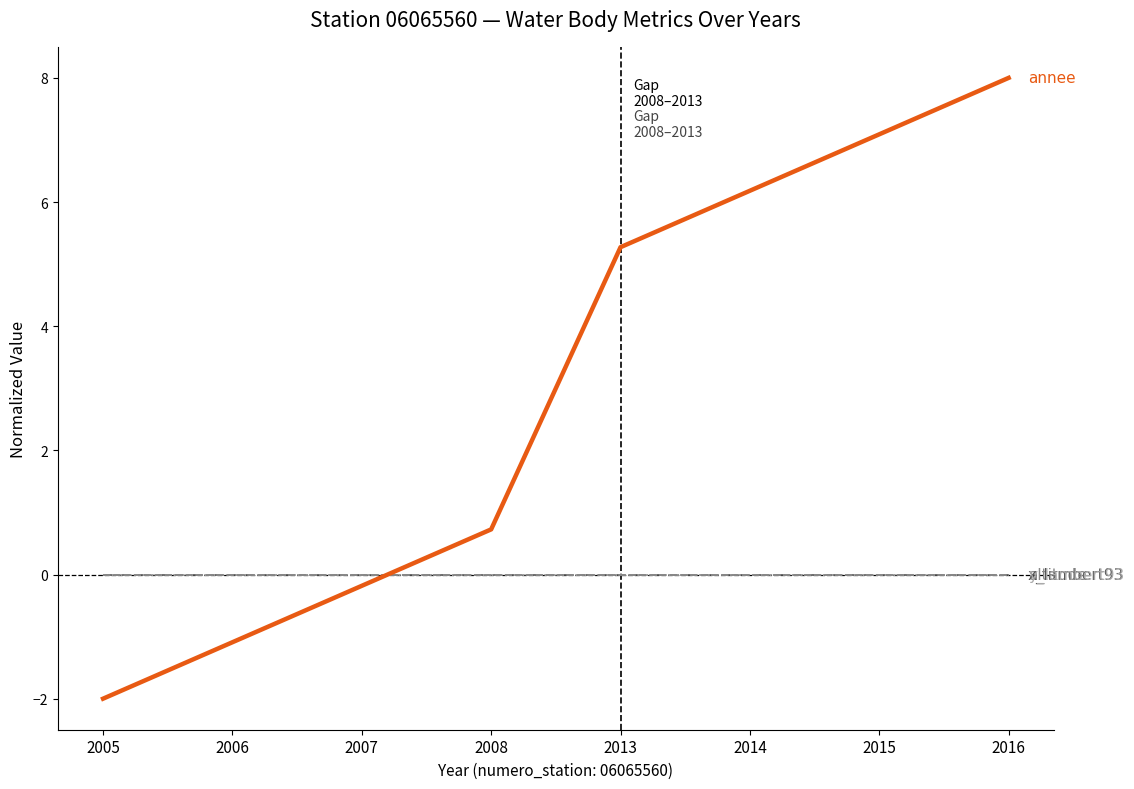

Is this an area chart (filled region under the line)?

No